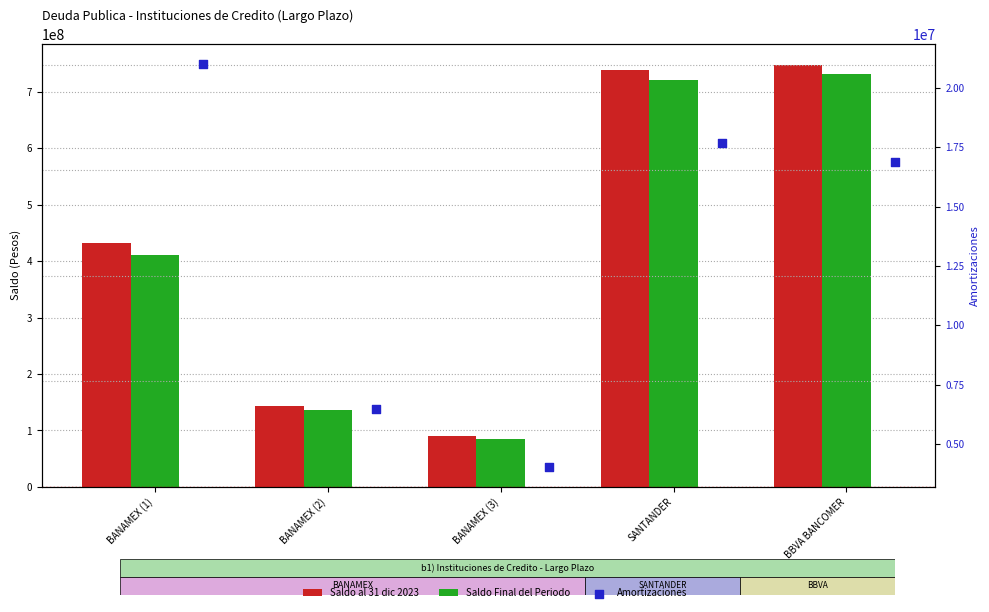

At which category is the sum across all series the highest?

BBVA BANCOMER